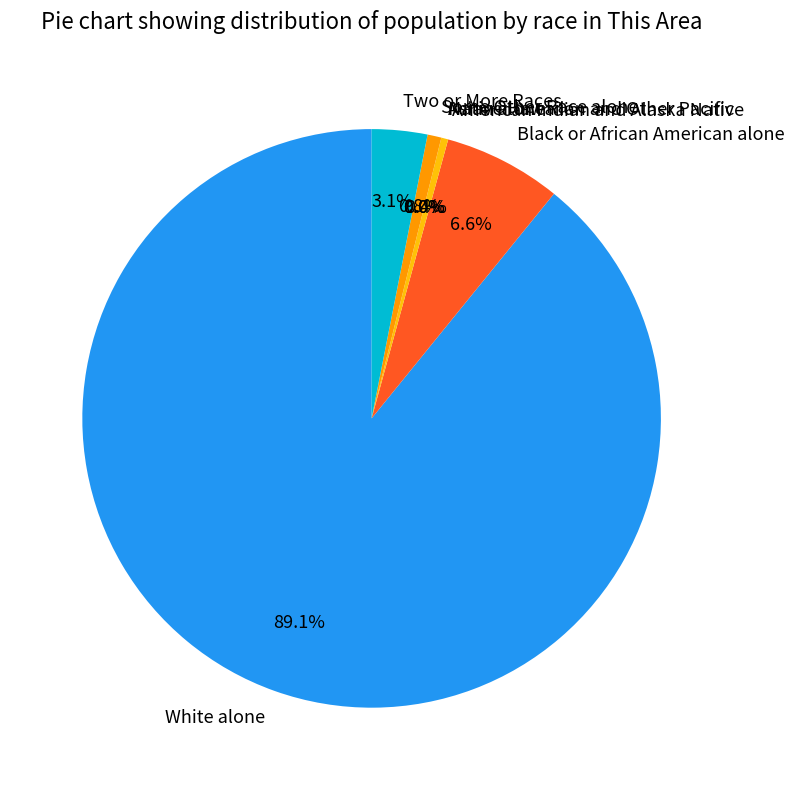

Count the number of slices in the pie.

7